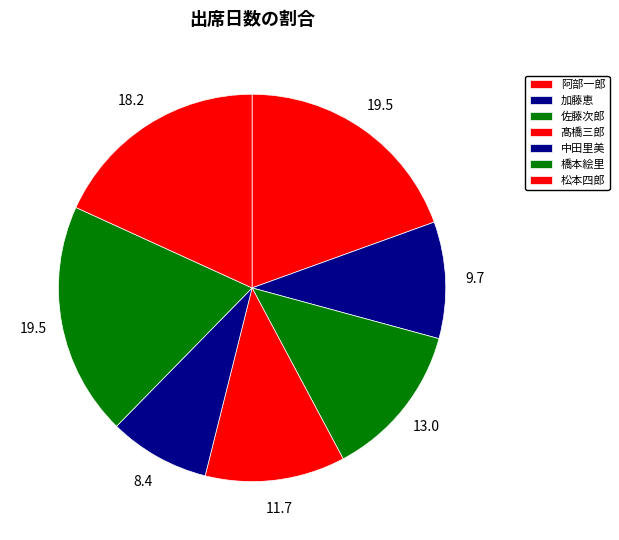

How many segments does this pie chart have?

7